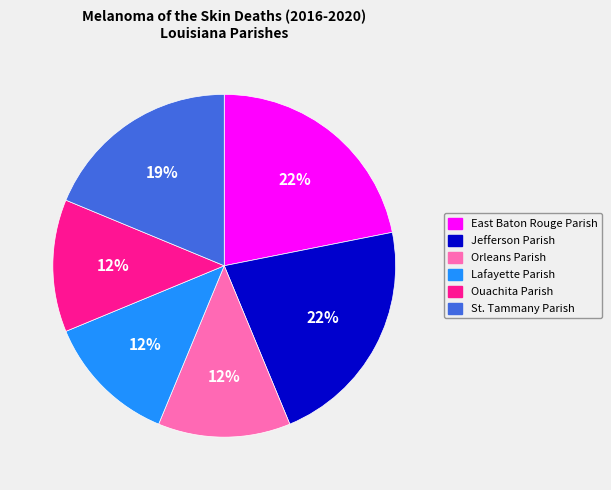

Is it true that Ouachita Parish is 1% of the pie?

False